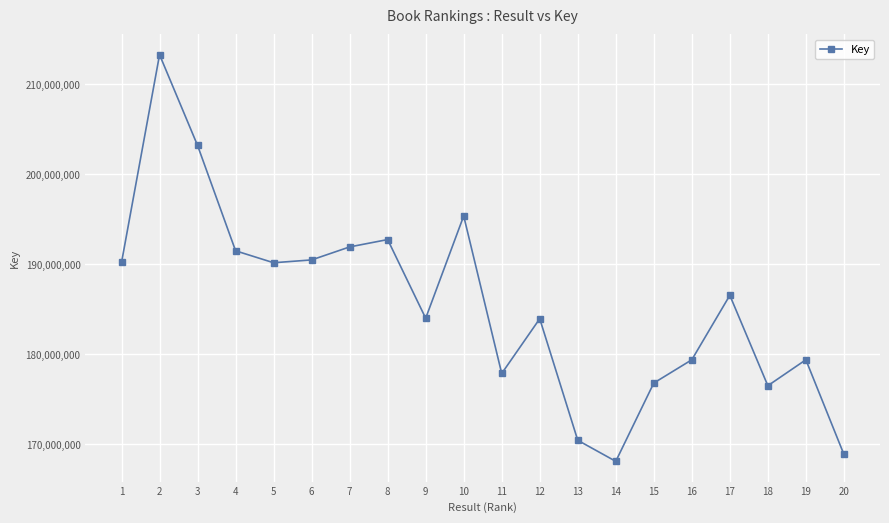

Which has a higher value, 10 or 16?

10